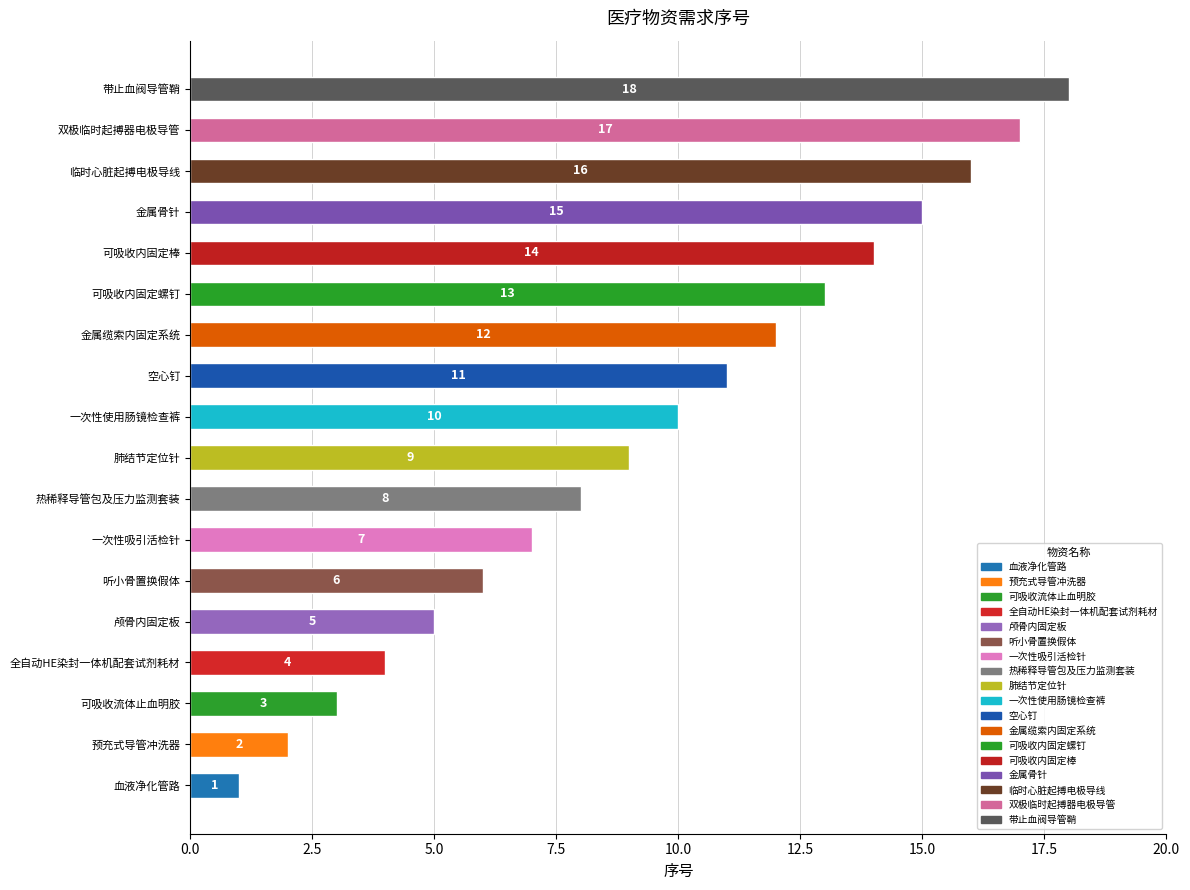

Which label corresponds to the largest value in the chart?

带止血阀导管鞘